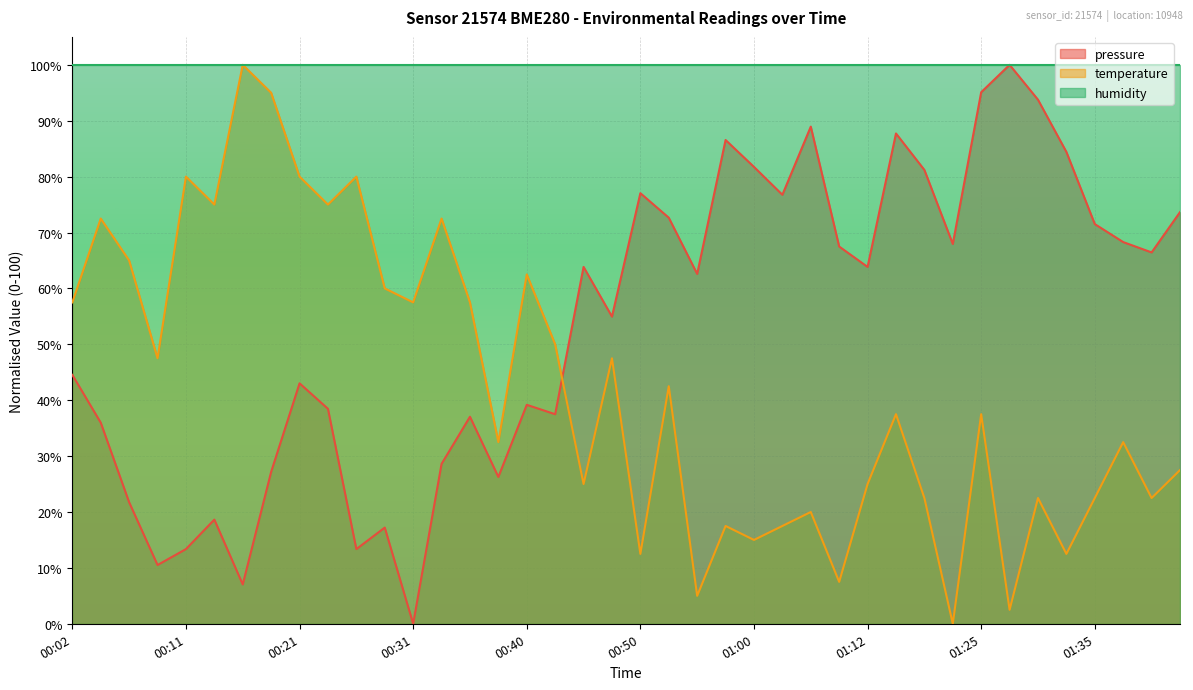

At which category is the sum across all series the highest?

01:25